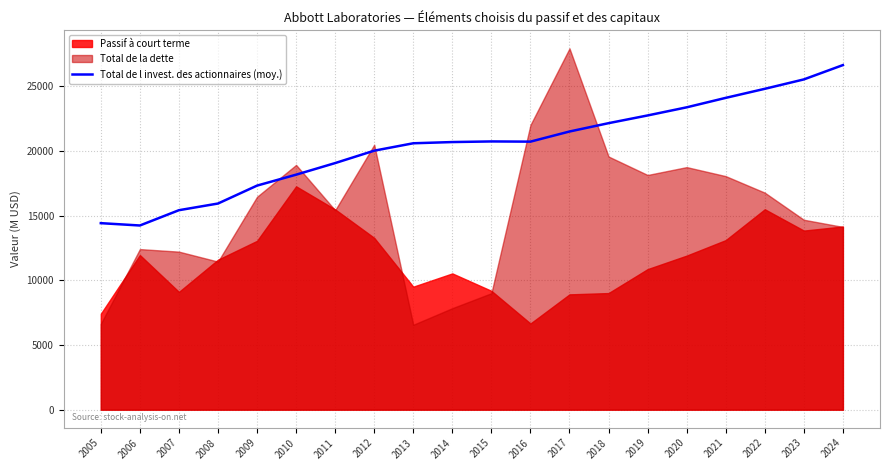

How many lines are shown in the chart?

1